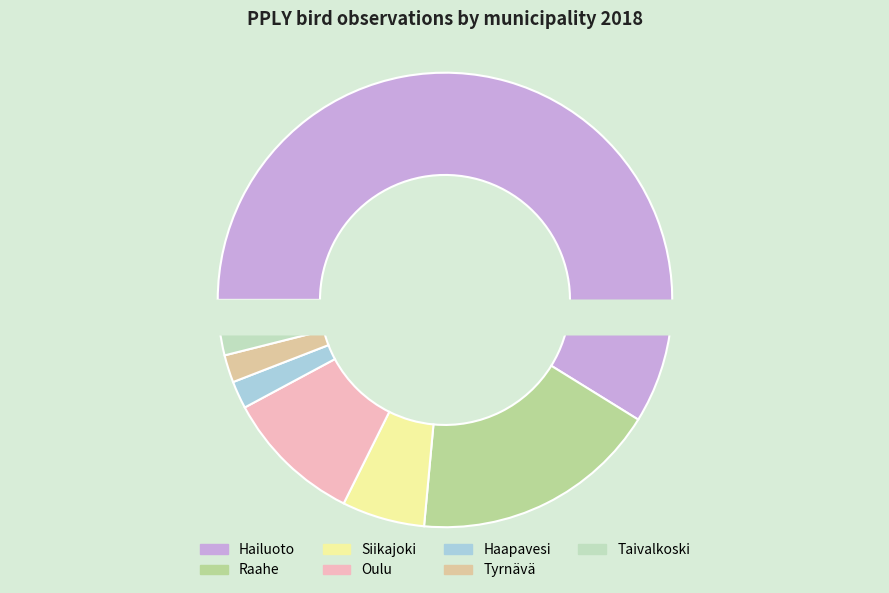

What is the majority slice?

Hailuoto